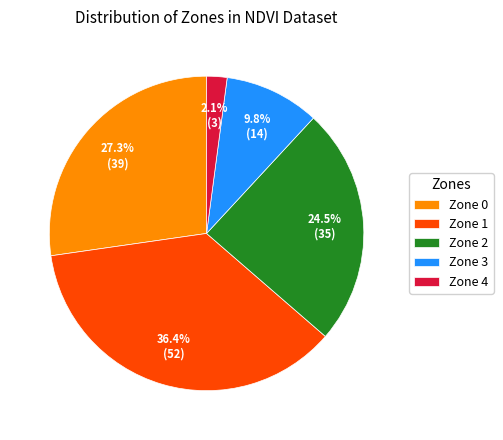

To the nearest percent, what is the combined percentage of Zone 1 and Zone 2?

61%